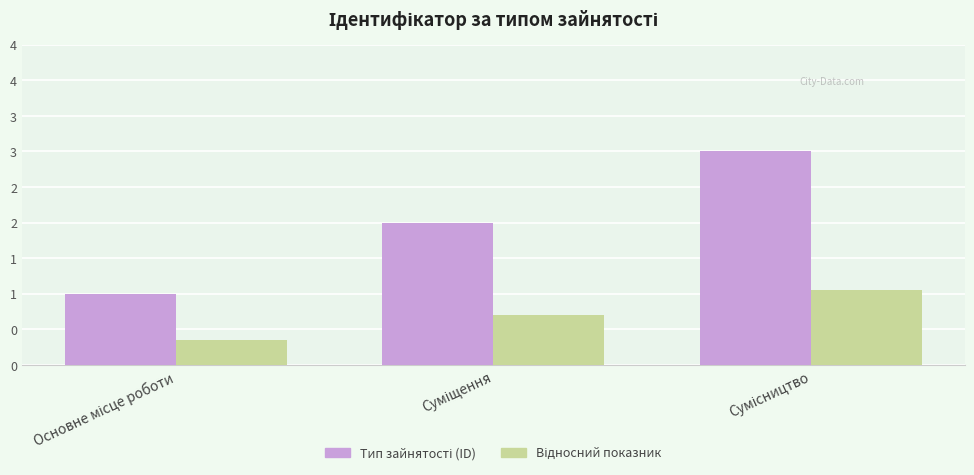

Is it true that Тип зайнятості (ID) equals 1.8 at Основне місце роботи?

False